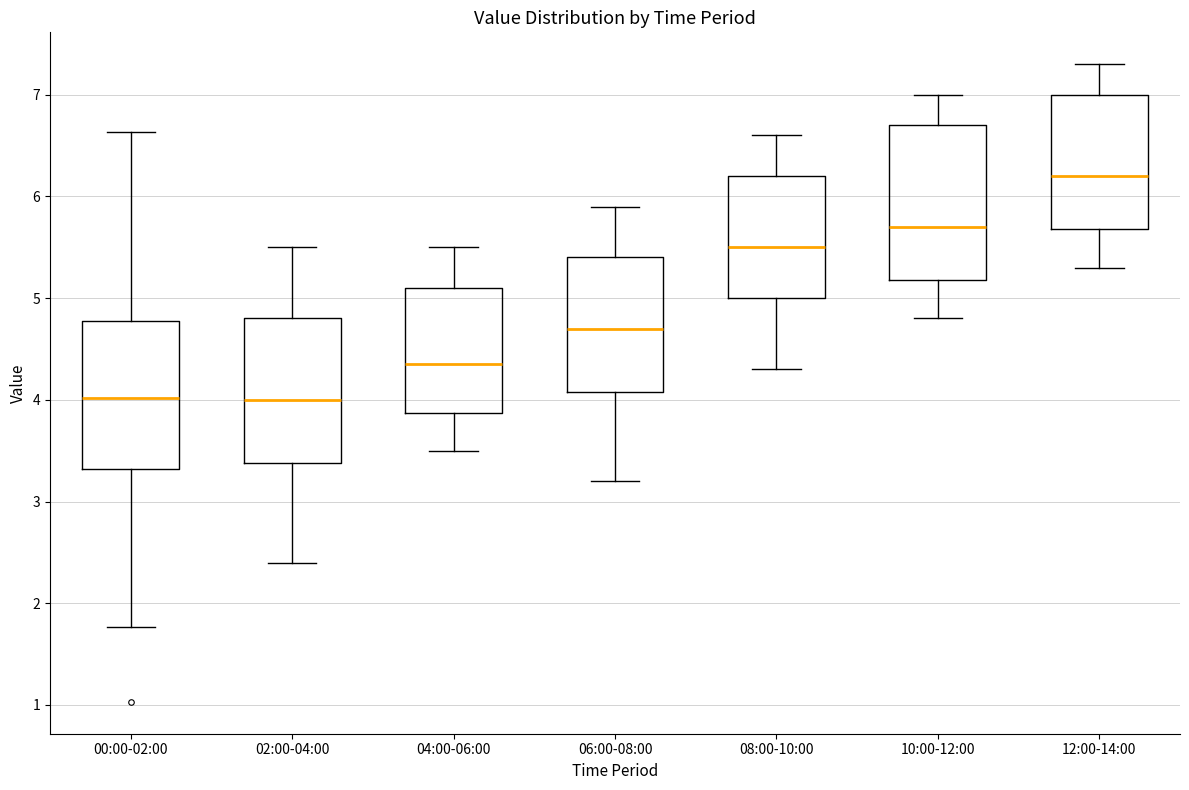

Reading left to right, read every box against the y-axis: the position of its median line, the range the box covers, and the ends of its whiskers. The values are not printed on the chart, so give them approximately, as read against the axis.

00:00-02:00: median 4.0, box 3.3 to 4.8, whiskers 1.8 to 6.6
02:00-04:00: median 4.0, box 3.4 to 4.8, whiskers 2.4 to 5.5
04:00-06:00: median 4.4, box 3.9 to 5.1, whiskers 3.5 to 5.5
06:00-08:00: median 4.7, box 4.1 to 5.4, whiskers 3.2 to 5.9
08:00-10:00: median 5.5, box 5.0 to 6.2, whiskers 4.3 to 6.6
10:00-12:00: median 5.7, box 5.2 to 6.7, whiskers 4.8 to 7.0
12:00-14:00: median 6.2, box 5.7 to 7.0, whiskers 5.3 to 7.3